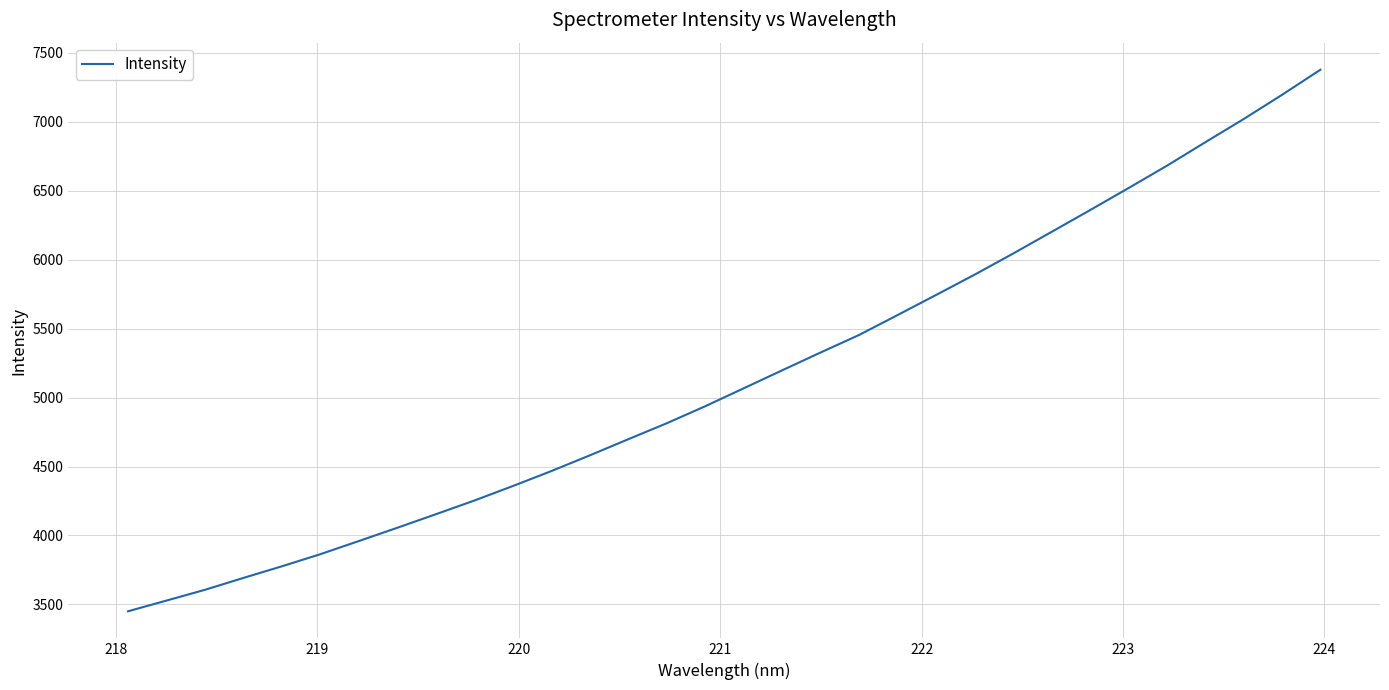

What is the difference between the maximum and minimum values?

3927.4